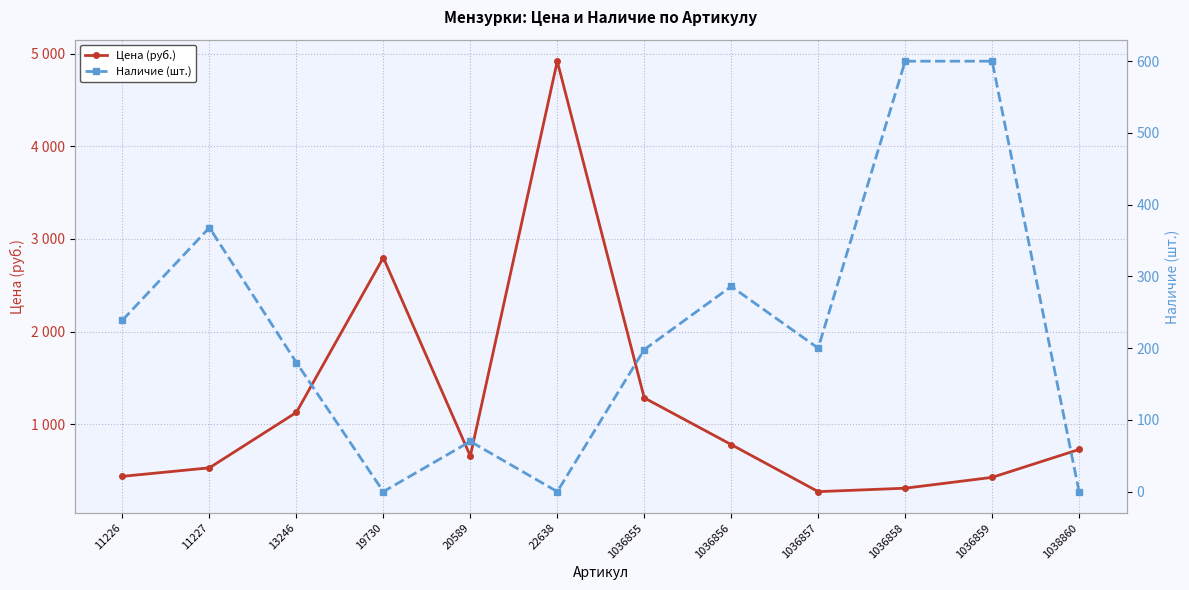

Which category has the lowest value in the Наличие (шт.) series?

19730